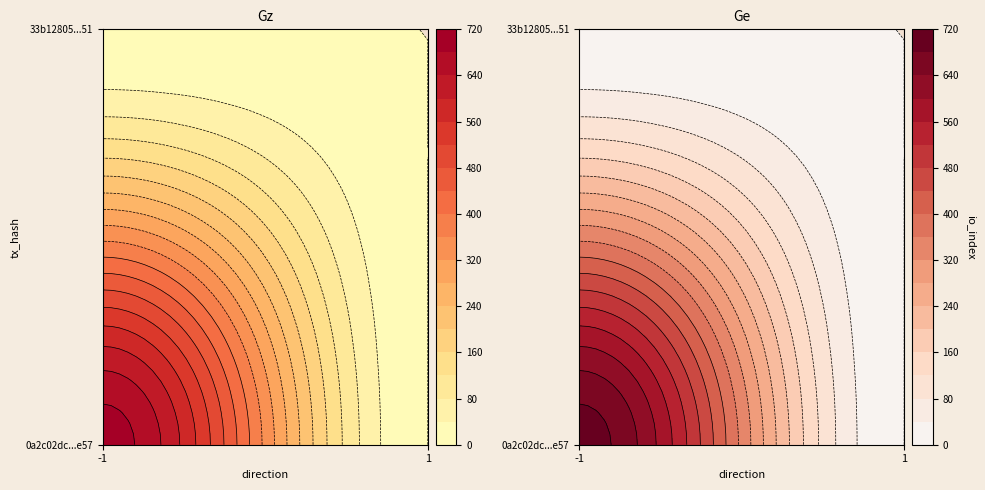

Which has a higher value, 1 or -1?

-1